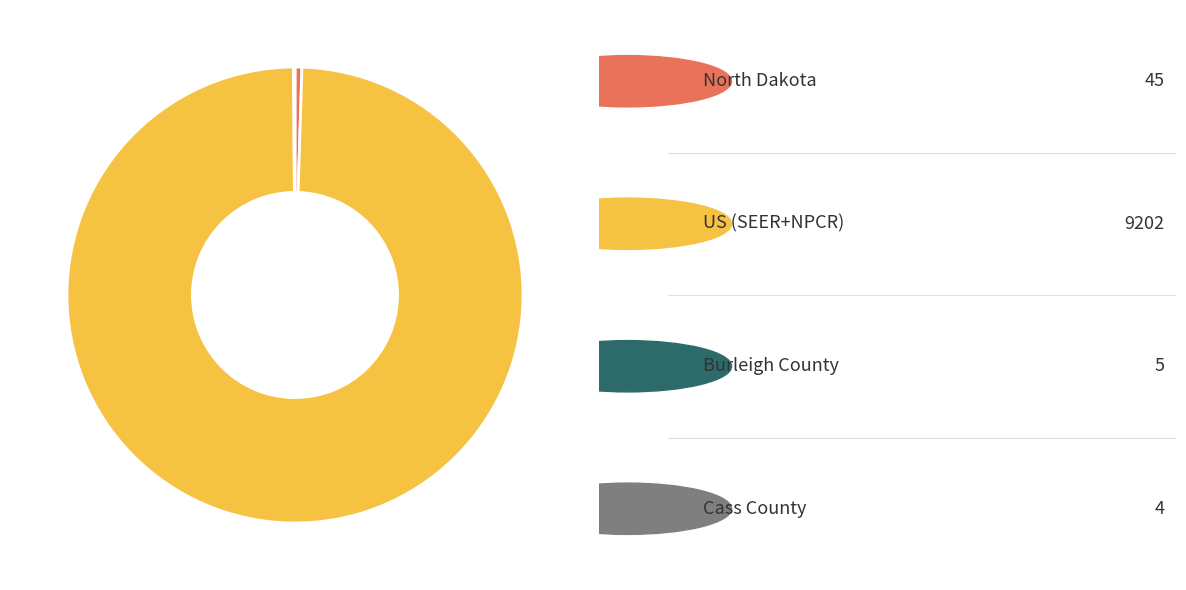

Is there a majority slice in this chart?

Yes